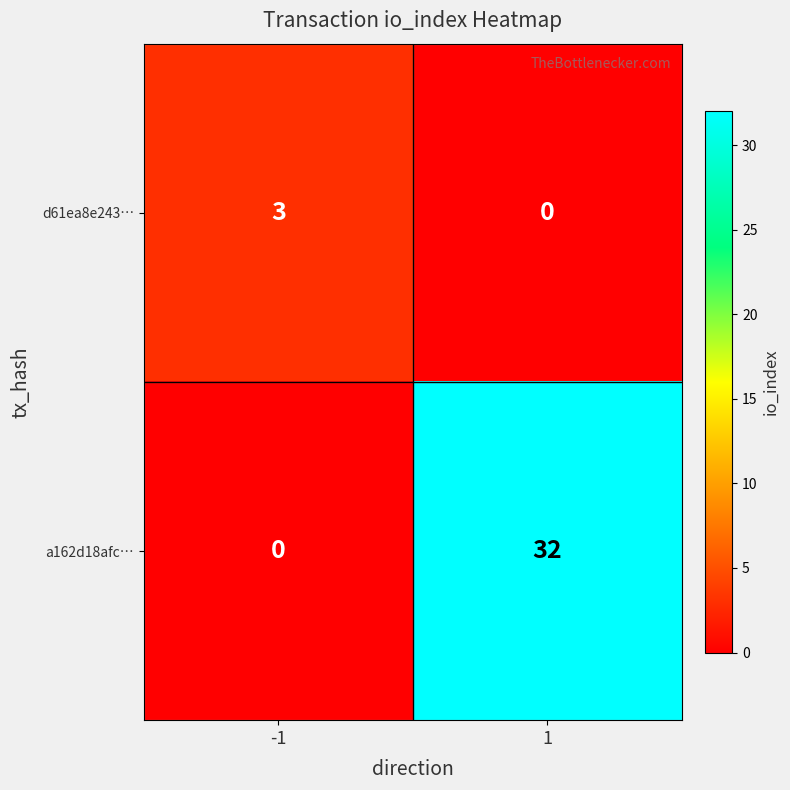

Reading left to right, list all the values displayed in this chart.

d61ea8e243…: -1=3	1=0
a162d18afc…: -1=0	1=32